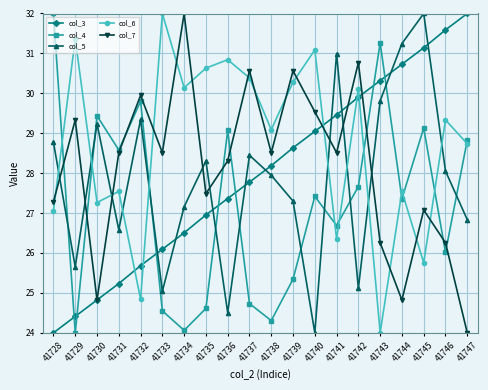

How many times do col_5 and col_7 cross each other?

8